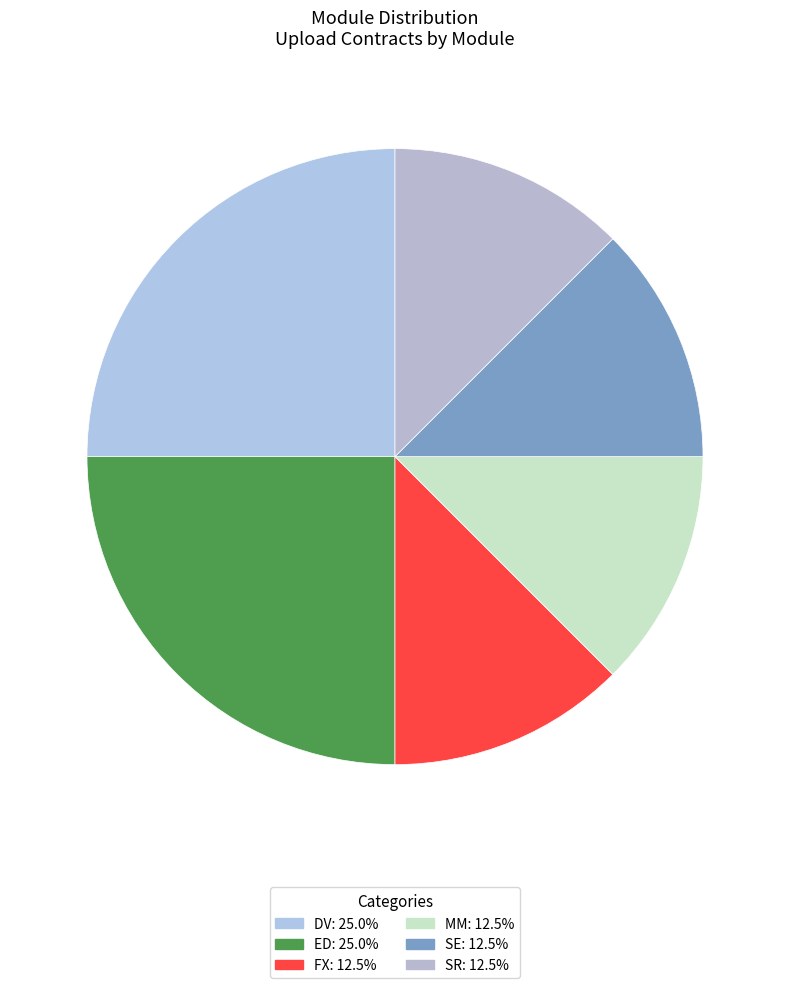

The FX slice represents 25% of the pie. True or false?

False